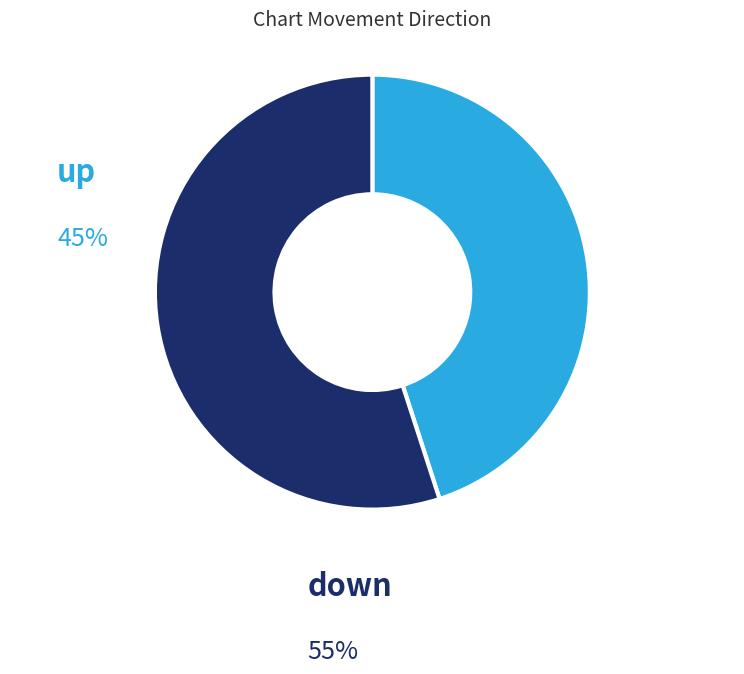

How many slices are in this pie chart?

2